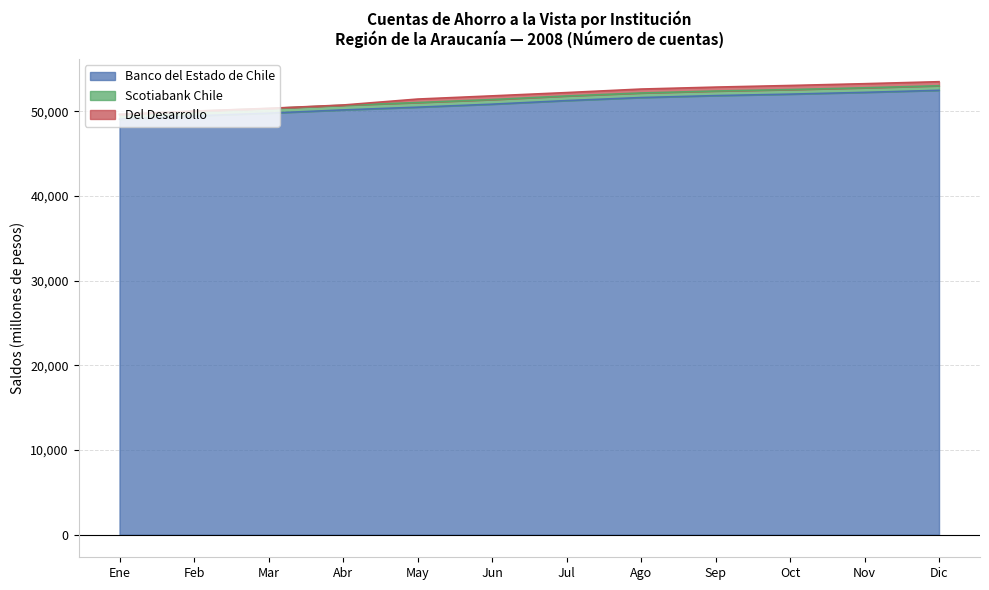

Rank the categories by Scotiabank Chile value from highest to lowest.

Dic, Nov, Oct, Sep, Ago, Jul, Jun, May, Abr, Mar, Feb, Ene